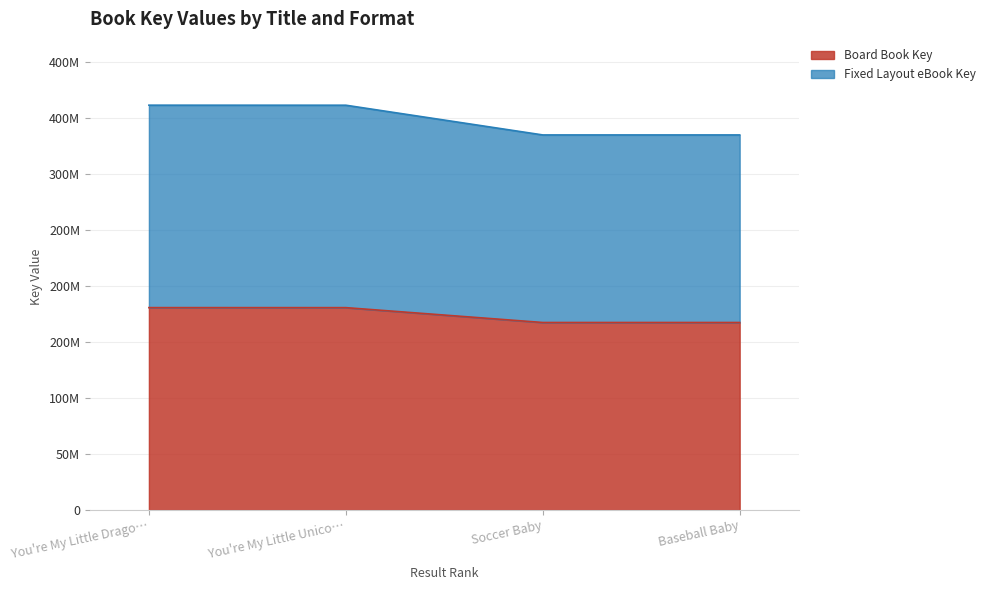

The value of Board Book Key at Baseball Baby is 218351317. True or false?

False